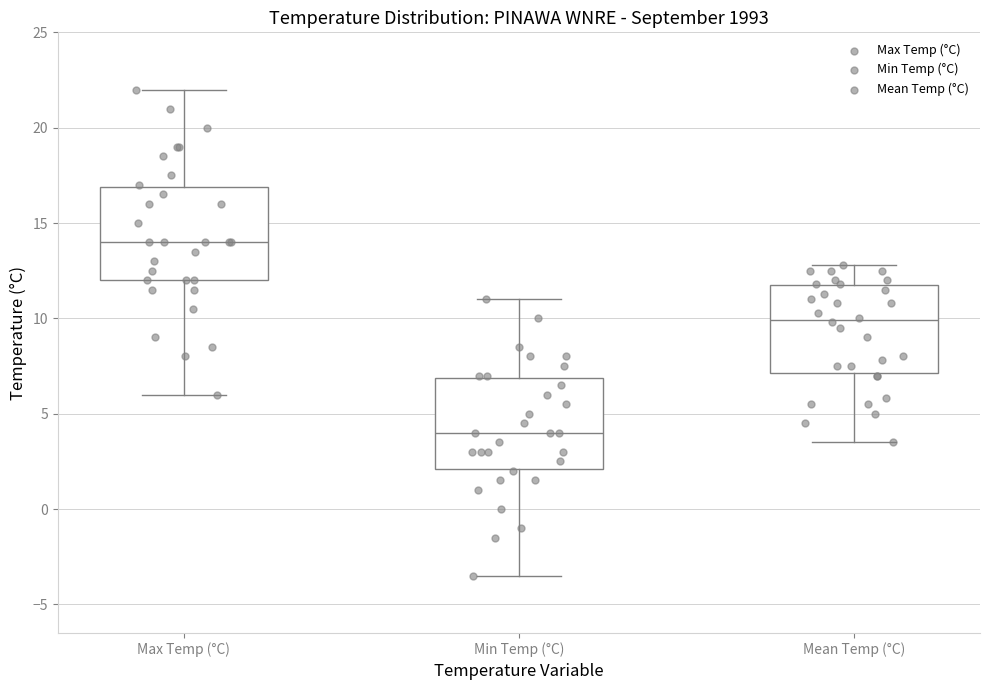

Reading left to right, transcribe this box plot: for each box, give where its median line is, the range the box spans, and where its two whiskers end, as read against the y-axis. The values are not printed on the chart, so give them approximately, as read against the axis.

Max Temp (°C): median 14.0, box 12.0 to 17.0, whiskers 6.0 to 22.0
Min Temp (°C): median 4.0, box 2.0 to 7.0, whiskers -3.5 to 11.0
Mean Temp (°C): median 10.0, box 7.0 to 11.5, whiskers 3.5 to 13.0